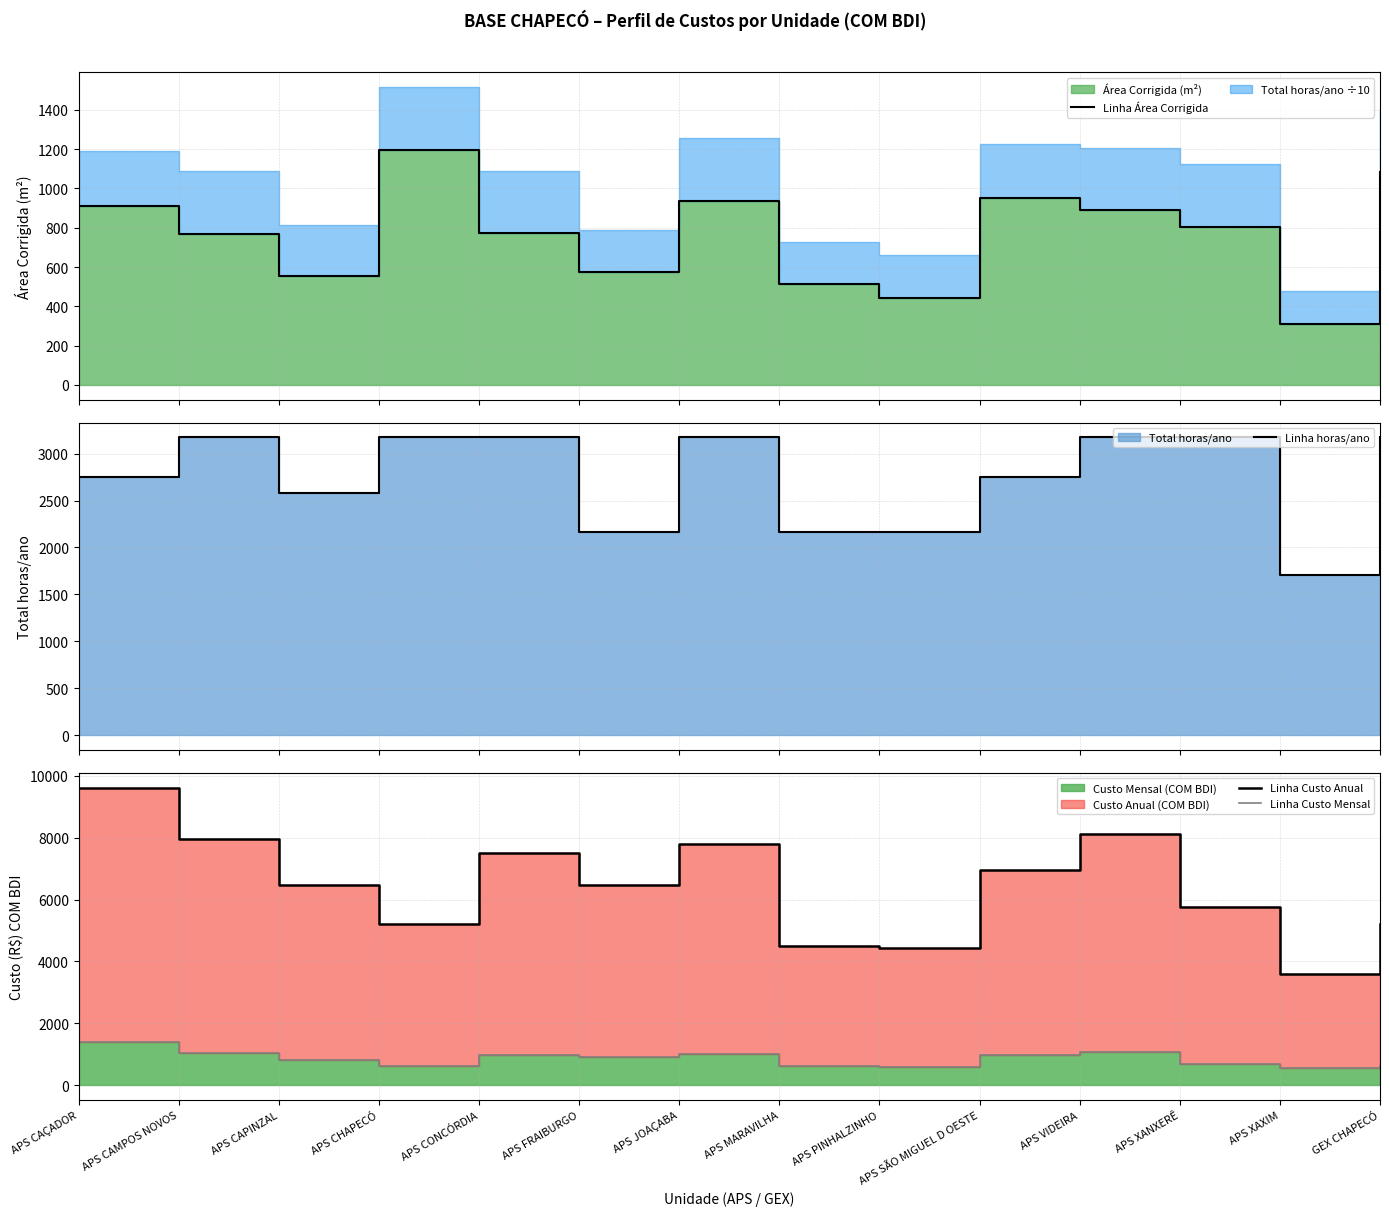

At which label does Linha Custo Mensal first exceed 918?

APS CAÇADOR